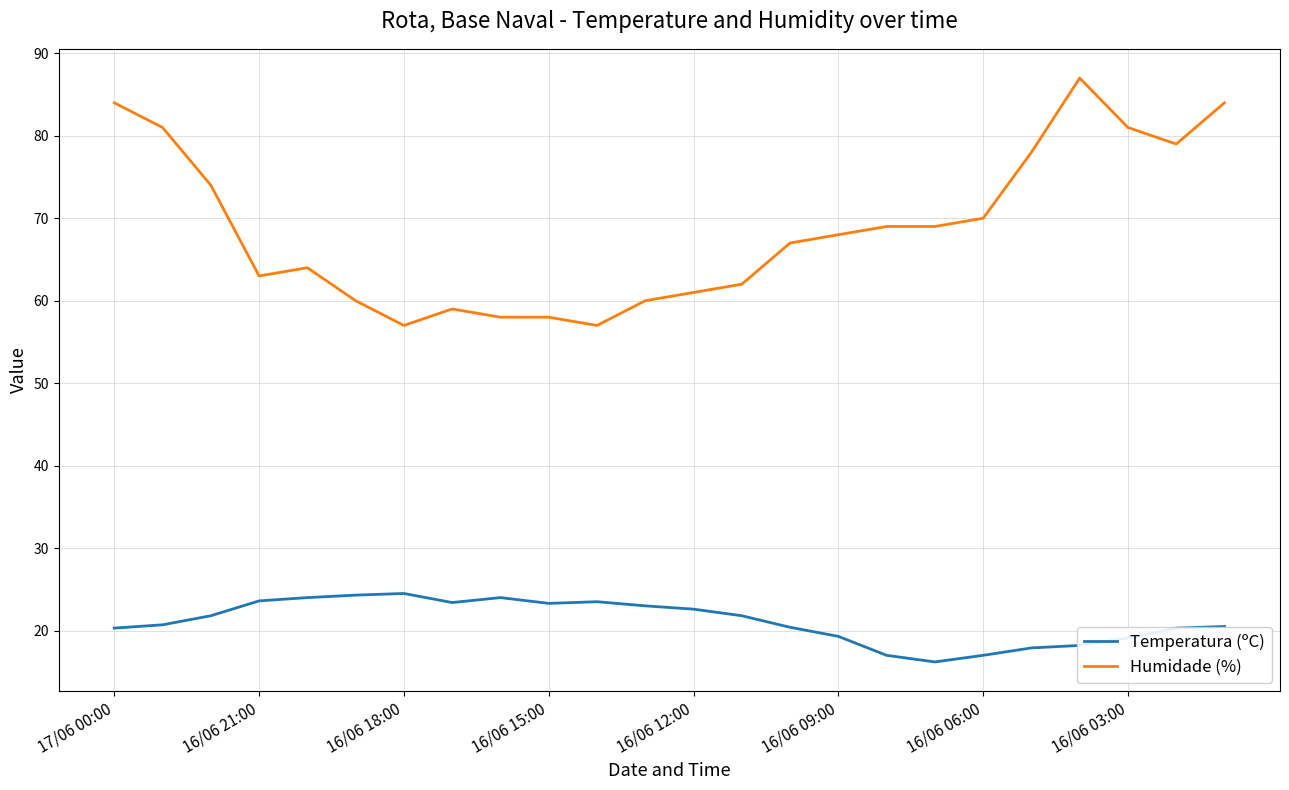

What is the minimum value shown in the chart?

16.2